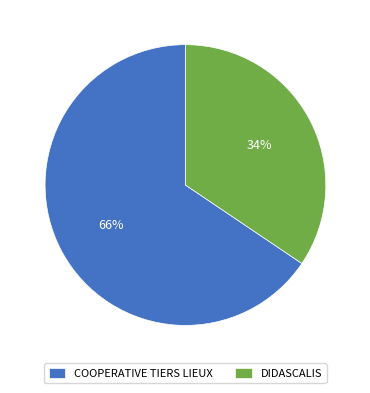

Which has a higher value, DIDASCALIS or COOPERATIVE TIERS LIEUX?

COOPERATIVE TIERS LIEUX